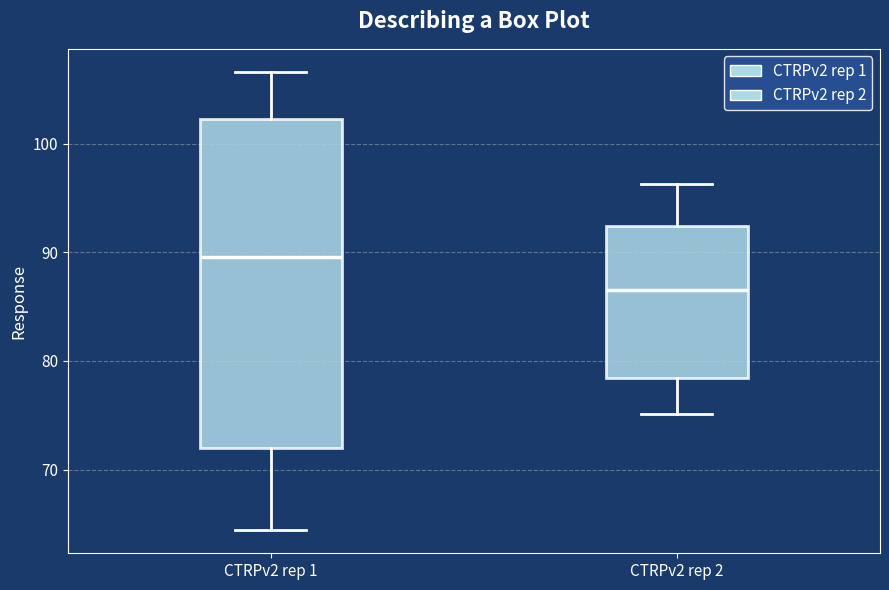

Reading left to right, read every box against the y-axis: the position of its median line, the range the box covers, and the ends of its whiskers. The values are not printed on the chart, so give them approximately, as read against the axis.

CTRPv2 rep 1: median 90, box 72 to 102, whiskers 64 to 107
CTRPv2 rep 2: median 87, box 78 to 92, whiskers 75 to 96